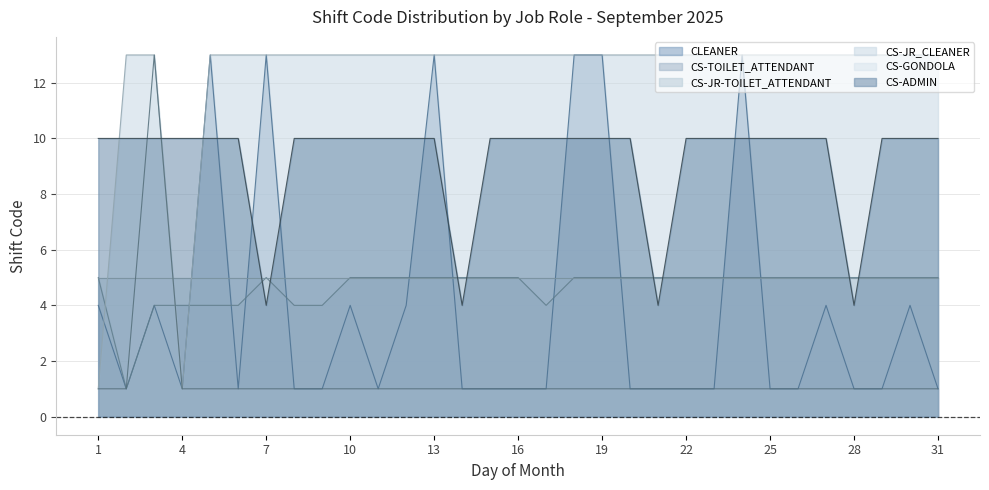

True or false: CS-ADMIN and CS-GONDOLA intersect in this chart.

True